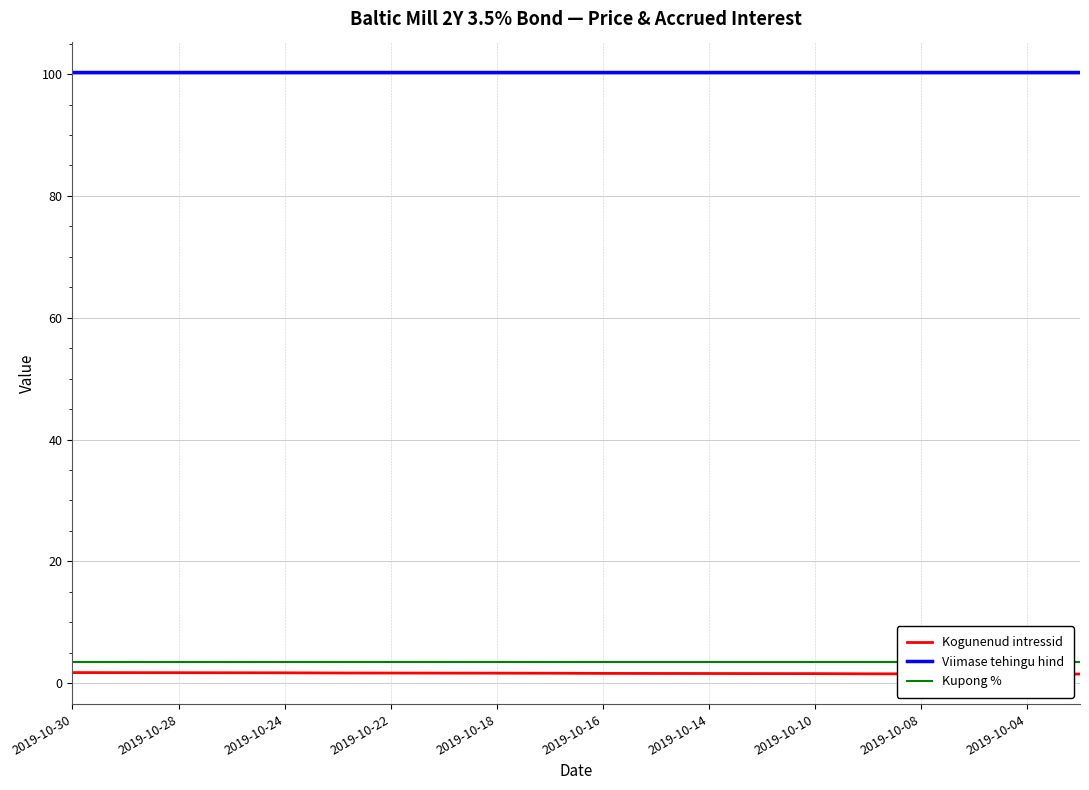

True or false: Viimase tehingu hind and Kogunenud intressid cross at least once.

False